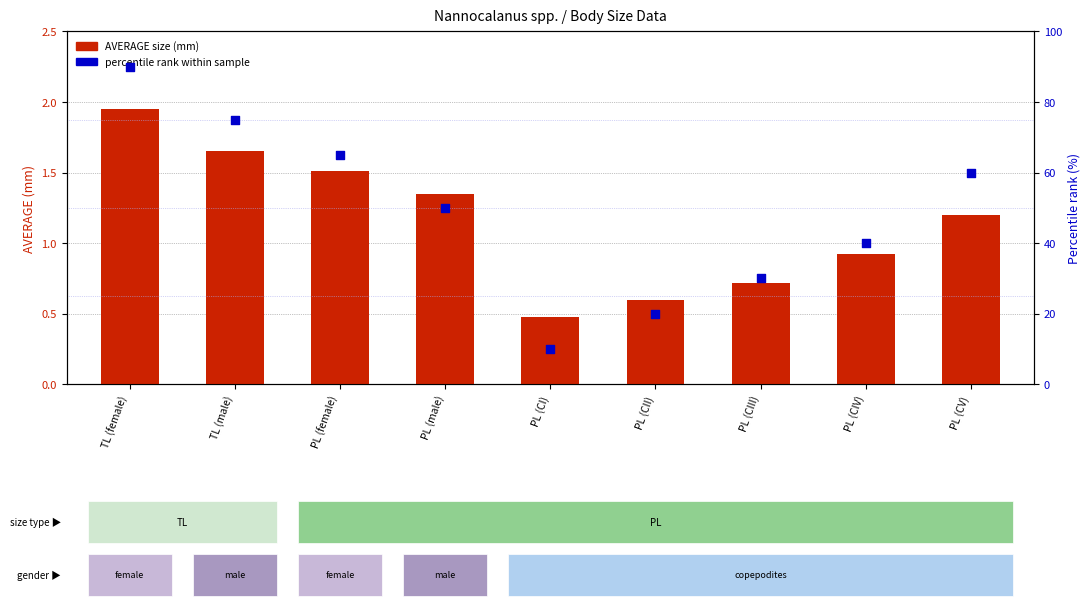

Which series has the largest Y range (max minus min)?

percentile rank within sample